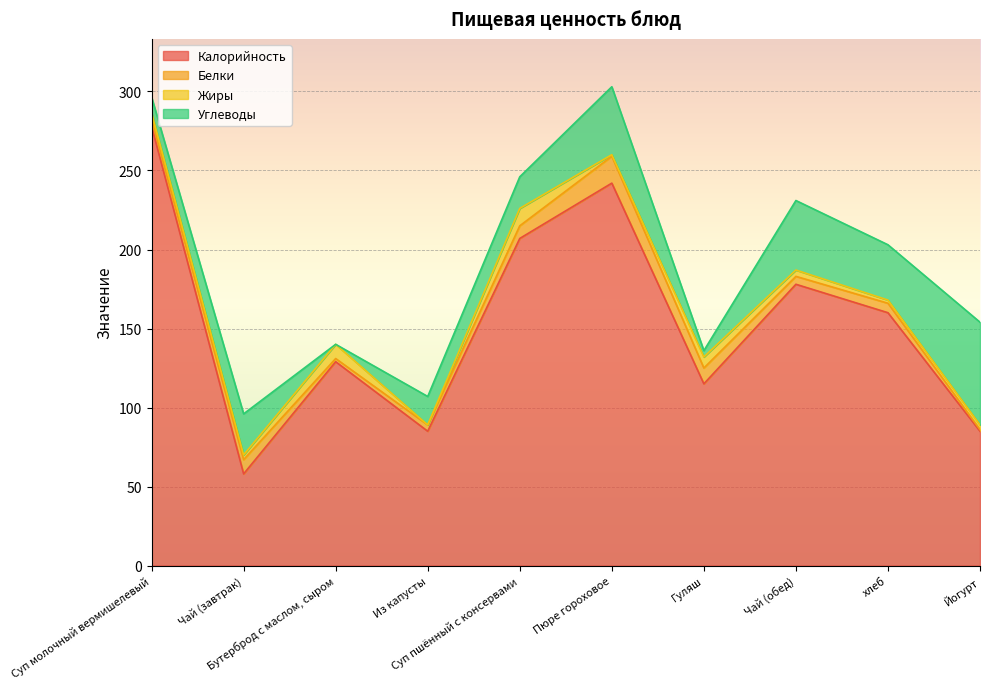

What value does the Углеводы series have at Гуляш?

4.0